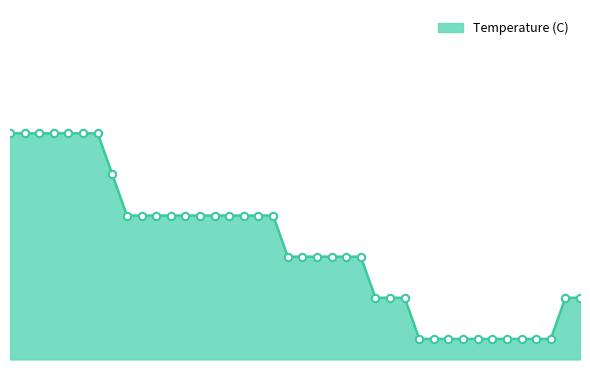

Is this an area chart (filled region under the line)?

Yes